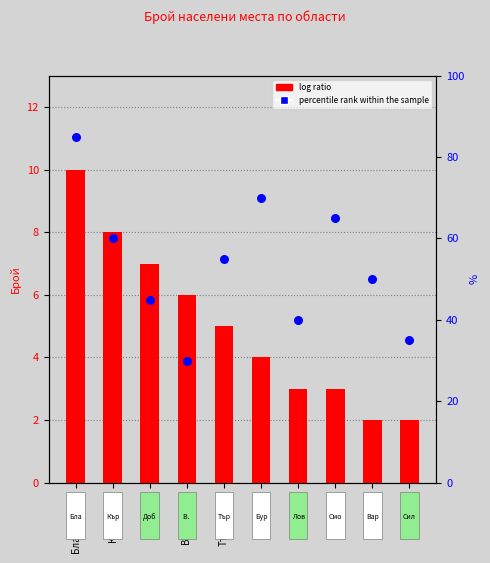

Which series contains the lowest Y value?

log ratio